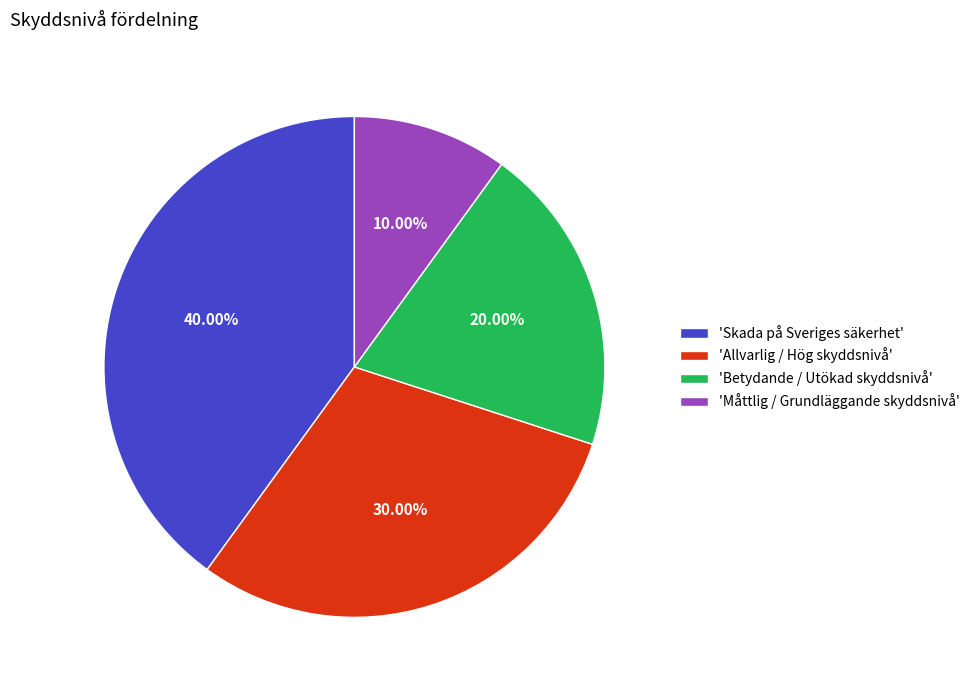

Rank the categories by value from highest to lowest.

'Skada på Sveriges säkerhet', 'Allvarlig / Hög skyddsnivå', 'Betydande / Utökad skyddsnivå', 'Måttlig / Grundläggande skyddsnivå'